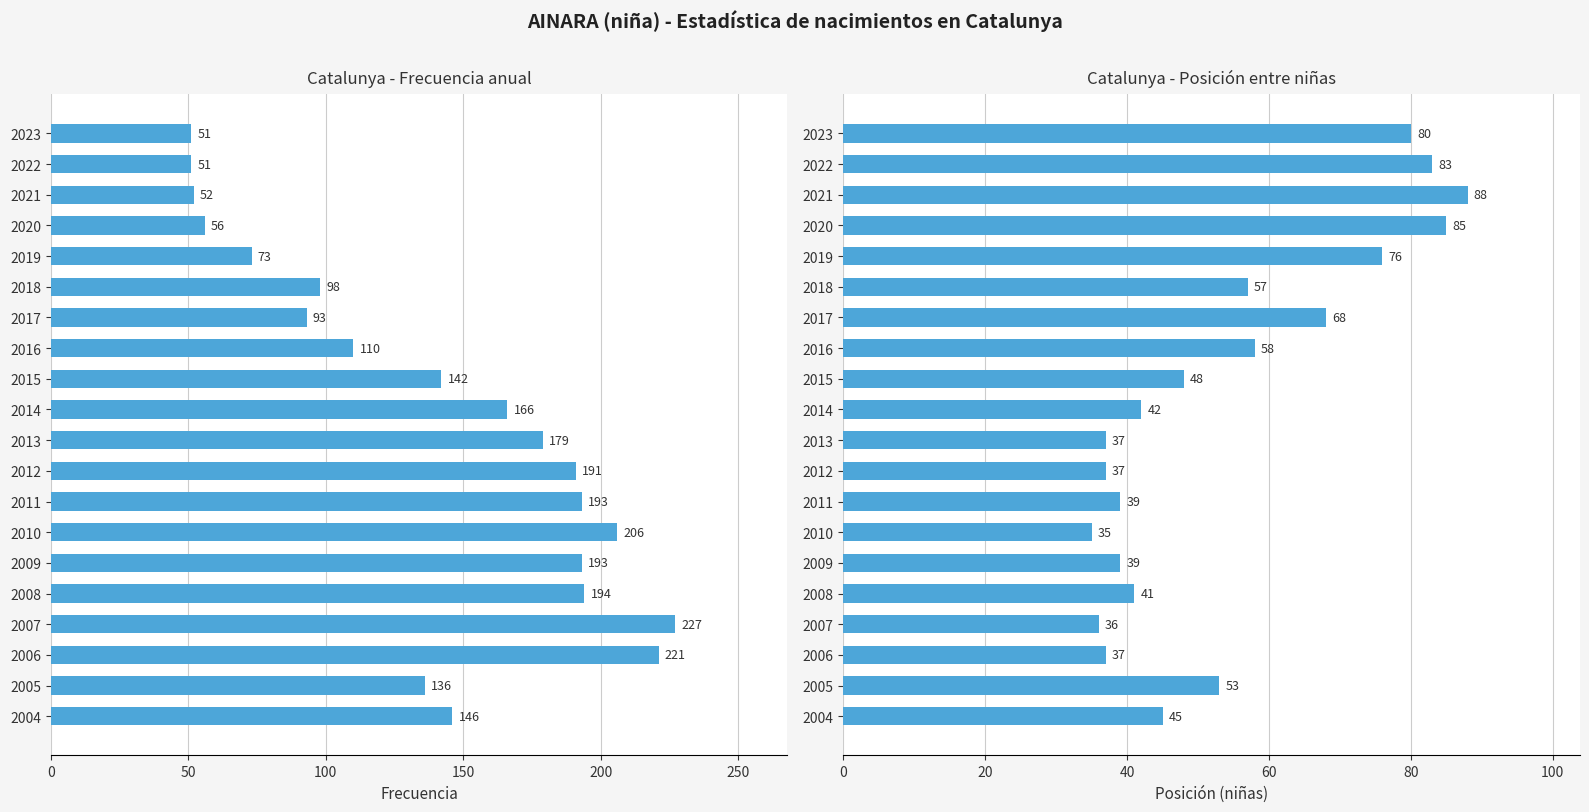

What is the value of the Frecuencia bar at the 11th from the left?

166